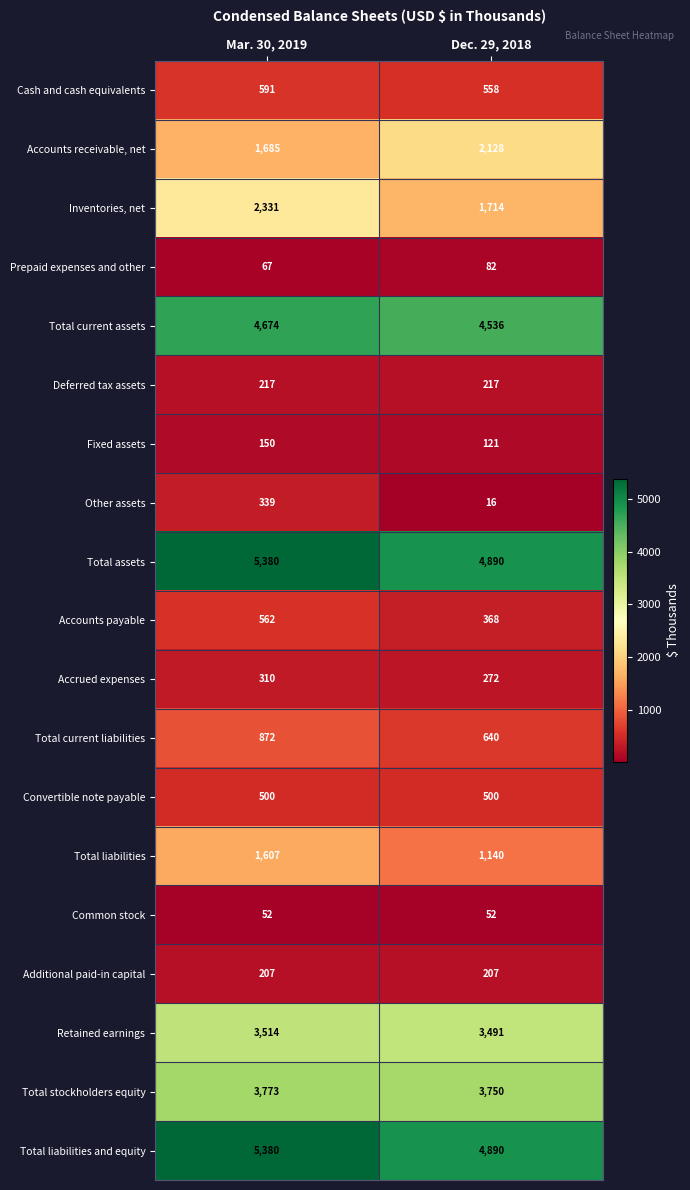

Between Mar. 30, 2019 and Dec. 29, 2018, which series saw the biggest shift?

Inventories, net